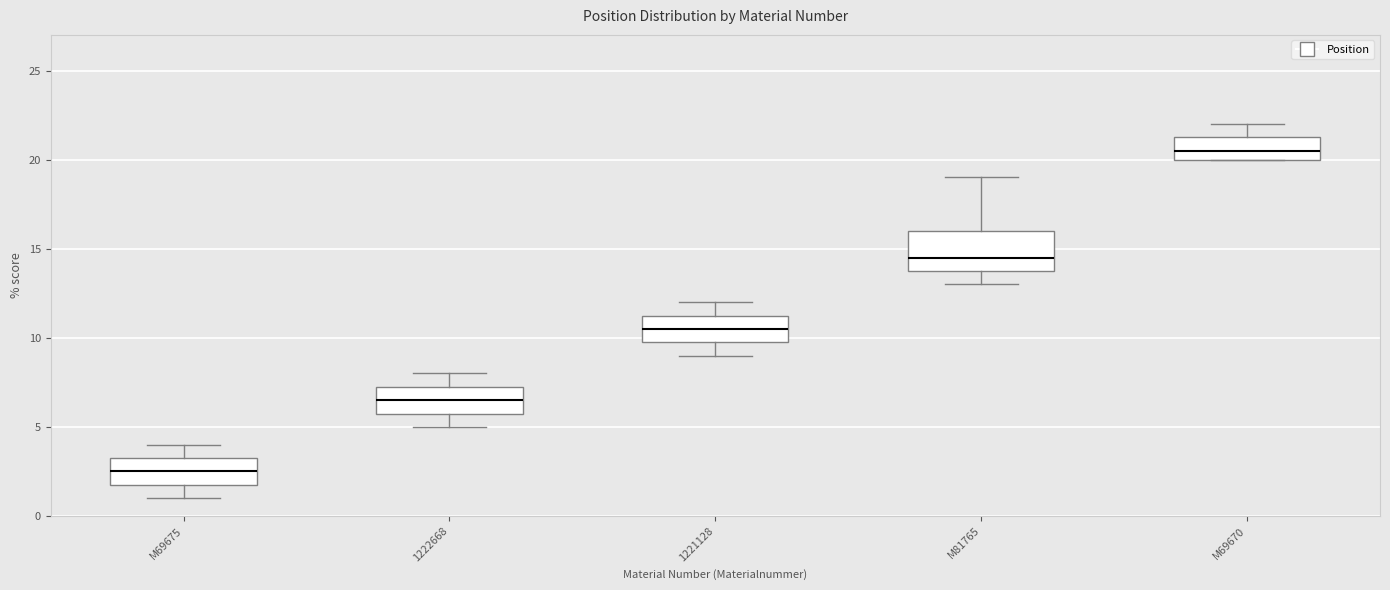

Where is the lower edge of the box for M69675 on the y-axis? The values are not printed on the chart, so give them approximately, as read against the axis.

2.0